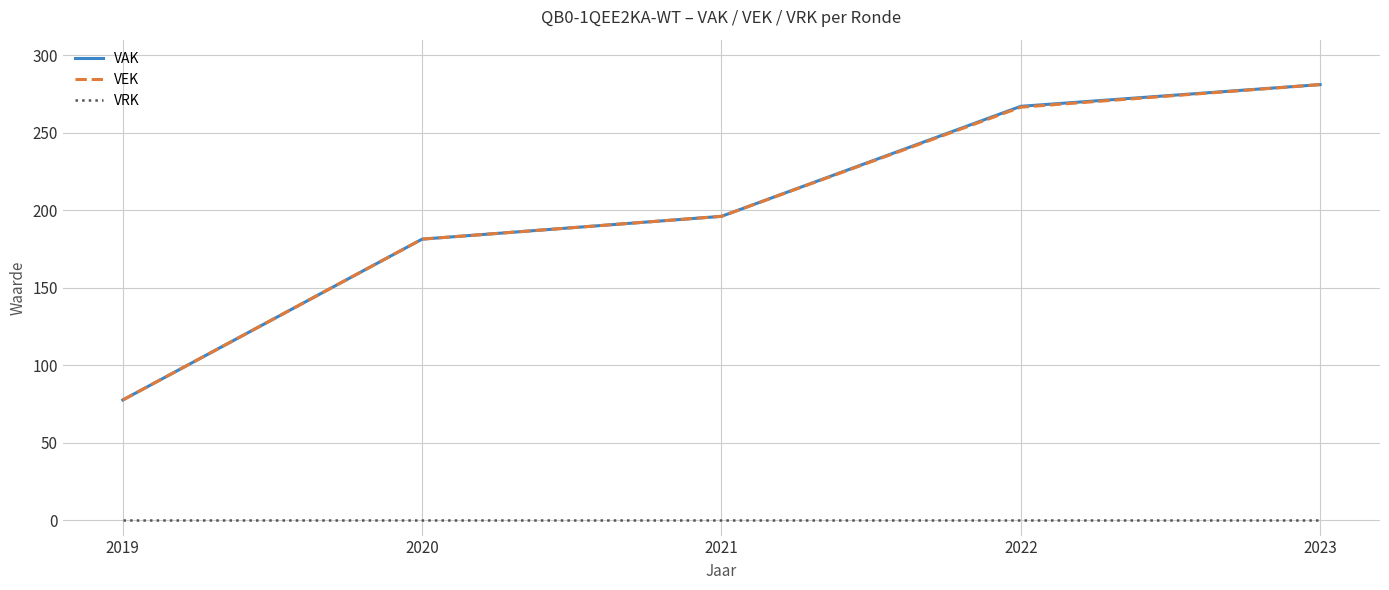

True or false: VEK and VRK cross at least once.

False